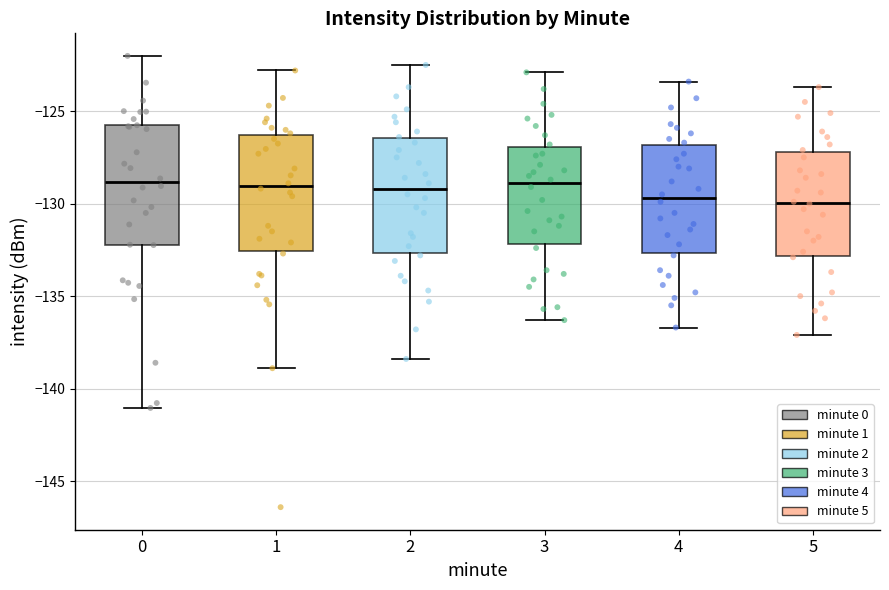

Reading left to right, transcribe this box plot: for each box, give where its median line is, the range the box spans, and where its two whiskers end, as read against the y-axis. The values are not printed on the chart, so give them approximately, as read against the axis.

0: median -129.0, box -132.0 to -126.0, whiskers -141.0 to -122.0
1: median -129.0, box -132.5 to -126.5, whiskers -139.0 to -123.0
2: median -129.0, box -132.5 to -126.5, whiskers -138.5 to -122.5
3: median -129.0, box -132.0 to -127.0, whiskers -136.5 to -123.0
4: median -129.5, box -132.5 to -127.0, whiskers -136.5 to -123.5
5: median -130.0, box -133.0 to -127.0, whiskers -137.0 to -123.5